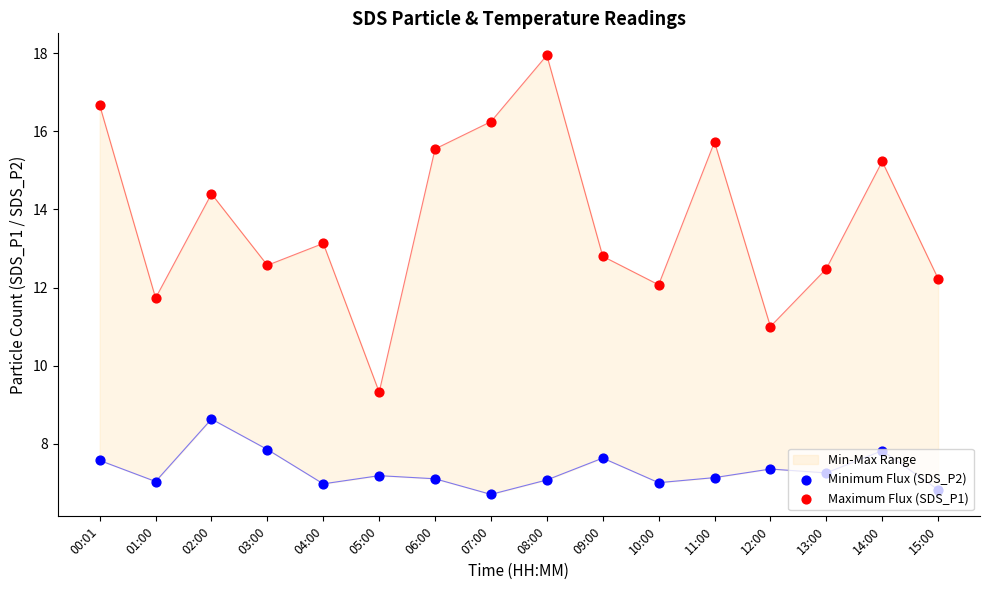

Which series contains the lowest Y value?

Minimum Flux (SDS_P2)